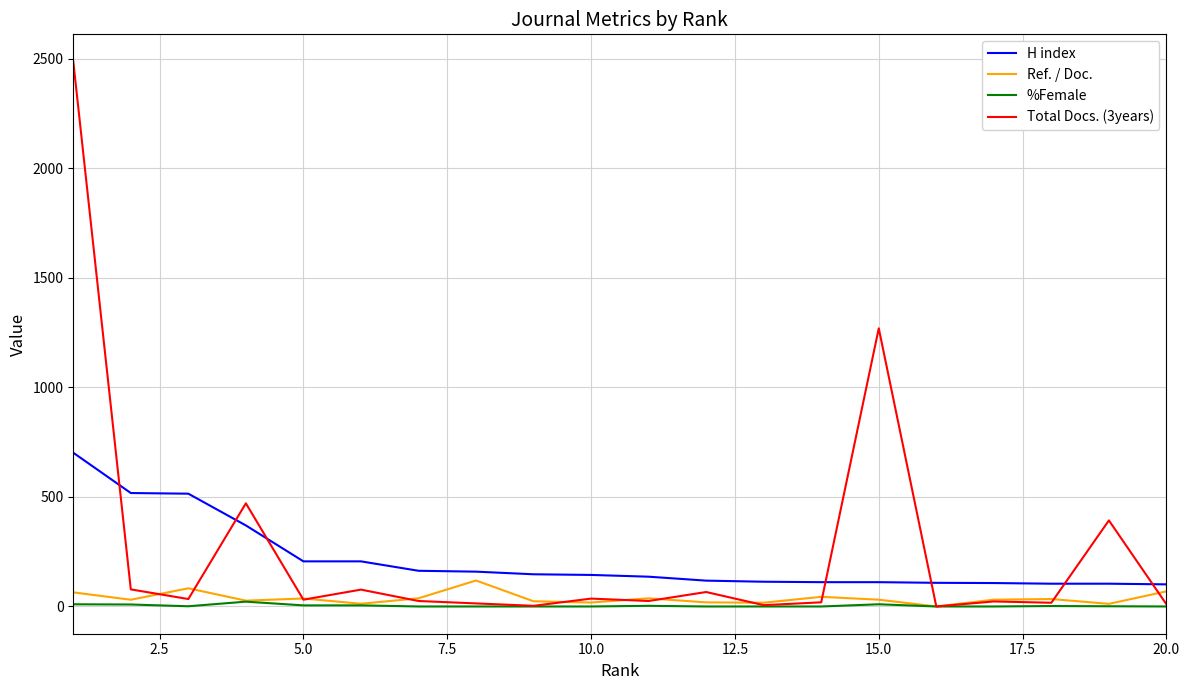

True or false: H index and %Female intersect in this chart.

False